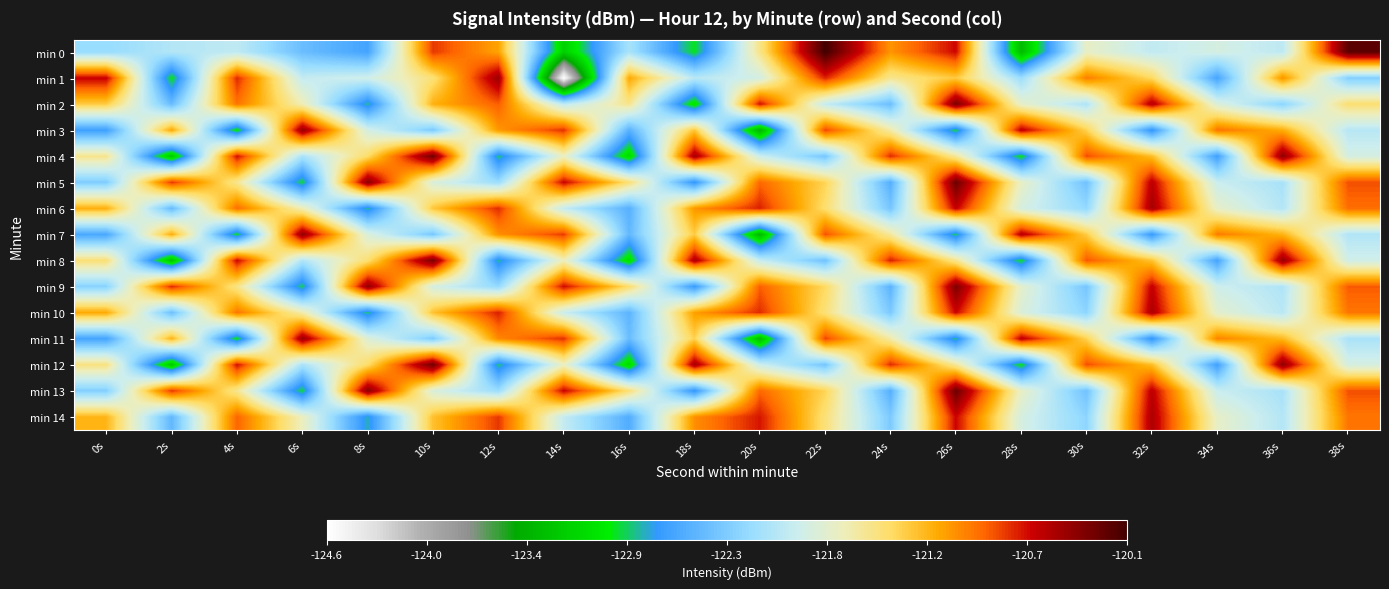

Count the number of categories in the chart.

20